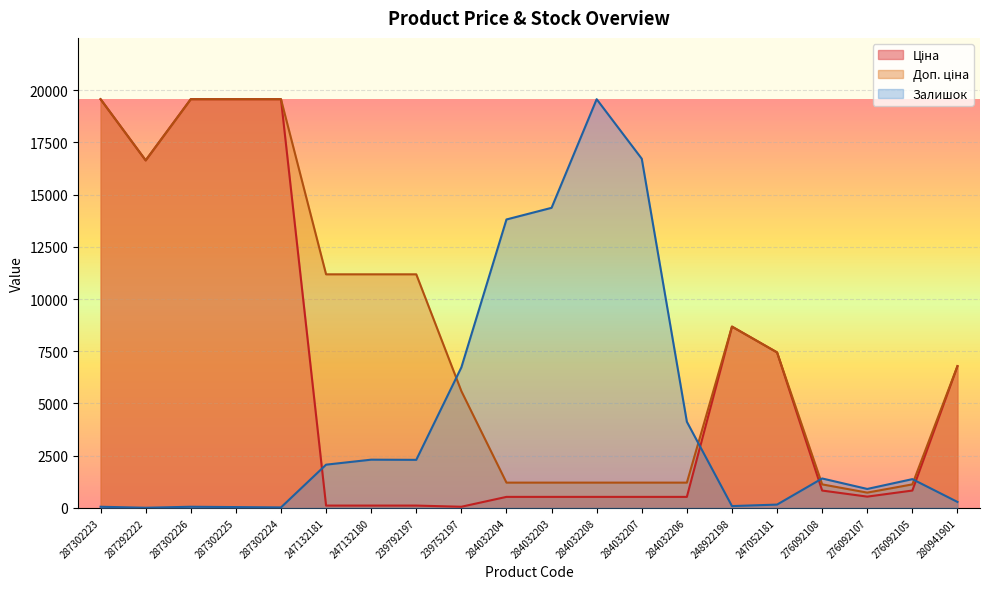

Between 287302226 and 280941901, which is larger?

287302226